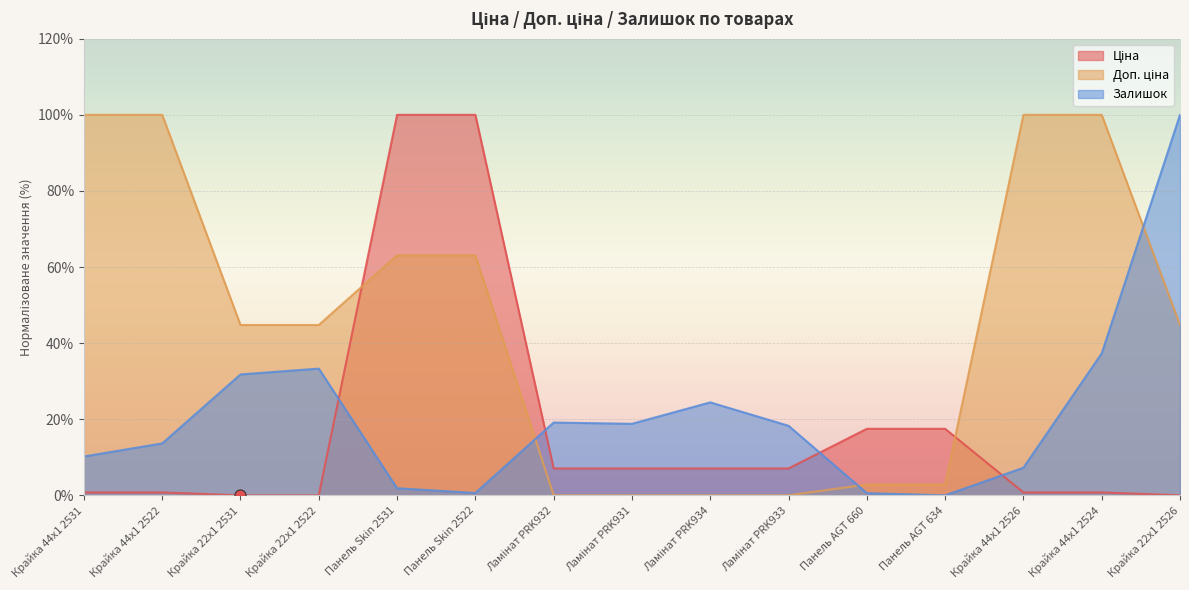

Reading left to right, what are all the values shown in this chart?

Ціна: Крайка 44x1 2531=0.8	Крайка 44x1 2522=0.8	Крайка 22x1 2531=0.0	Крайка 22x1 2522=0.0	Панель Skin 2531=100.0	Панель Skin 2522=100.0	Ламінат PRK932=7.1	Ламінат PRK931=7.1	Ламінат PRK934=7.1	Ламінат PRK933=7.1	Панель AGT 660=17.5	Панель AGT 634=17.5	Крайка 44x1 2526=0.8	Крайка 44x1 2524=0.8	Крайка 22x1 2526=0.0
Доп. ціна: Крайка 44x1 2531=100.0	Крайка 44x1 2522=100.0	Крайка 22x1 2531=44.8	Крайка 22x1 2522=44.8	Панель Skin 2531=63.1	Панель Skin 2522=63.1	Ламінат PRK932=0.0	Ламінат PRK931=0.0	Ламінат PRK934=0.0	Ламінат PRK933=0.0	Панель AGT 660=2.8	Панель AGT 634=2.8	Крайка 44x1 2526=100.0	Крайка 44x1 2524=100.0	Крайка 22x1 2526=44.8
Залишок: Крайка 44x1 2531=10.2	Крайка 44x1 2522=13.6	Крайка 22x1 2531=31.8	Крайка 22x1 2522=33.3	Панель Skin 2531=1.9	Панель Skin 2522=0.6	Ламінат PRK932=19.1	Ламінат PRK931=18.8	Ламінат PRK934=24.4	Ламінат PRK933=18.3	Панель AGT 660=0.6	Панель AGT 634=0.0	Крайка 44x1 2526=7.3	Крайка 44x1 2524=37.3	Крайка 22x1 2526=100.0